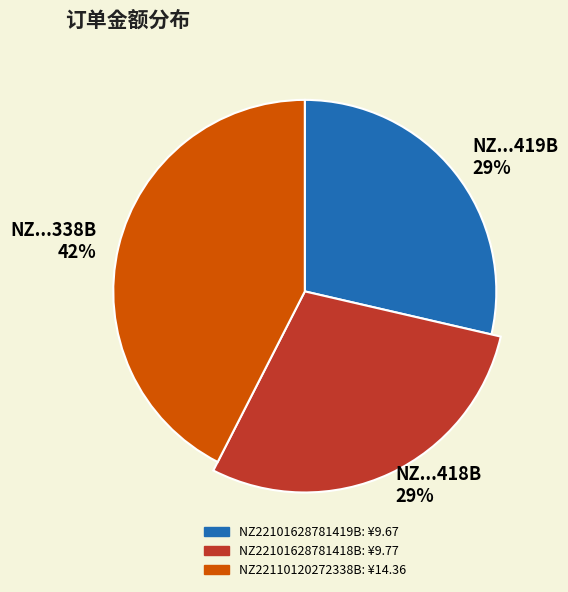

What is the total percentage of NZ22110120272338B and NZ22101628781418B?

71.4%